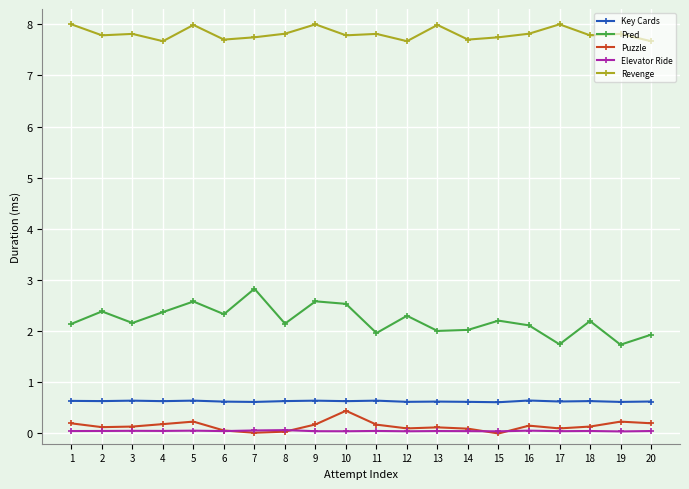

How many distinct data groups are displayed?

5